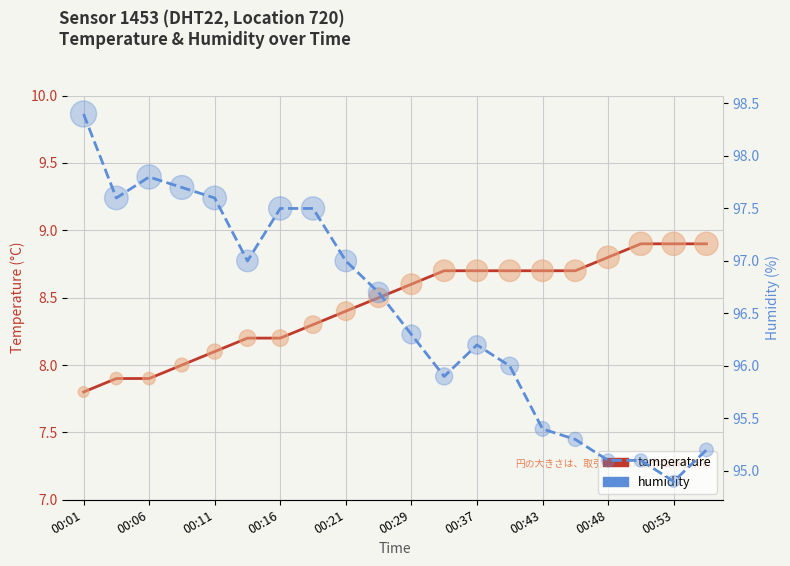

What are all the series names shown in the legend?

temperature, humidity